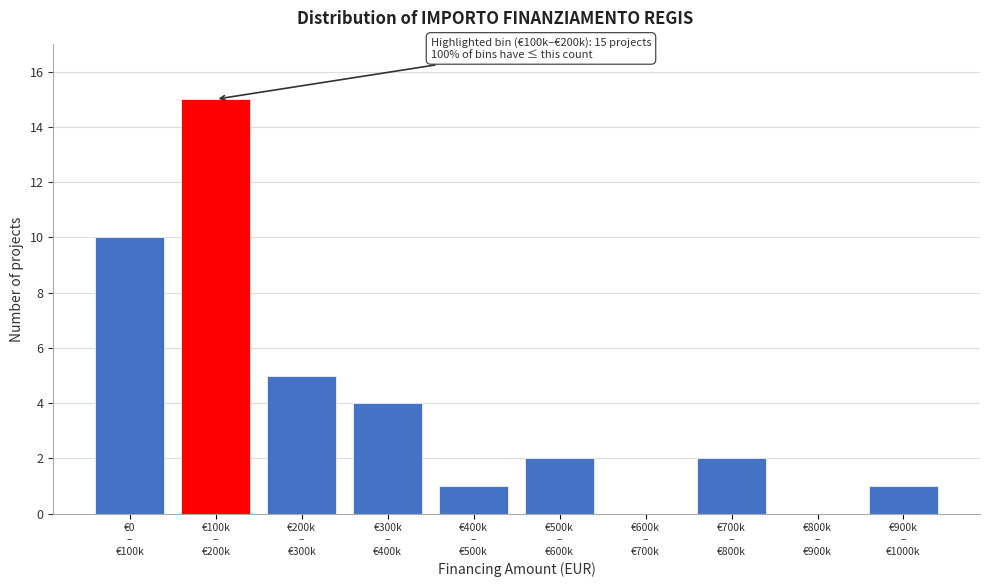

What is the maximum value shown in the chart?

15